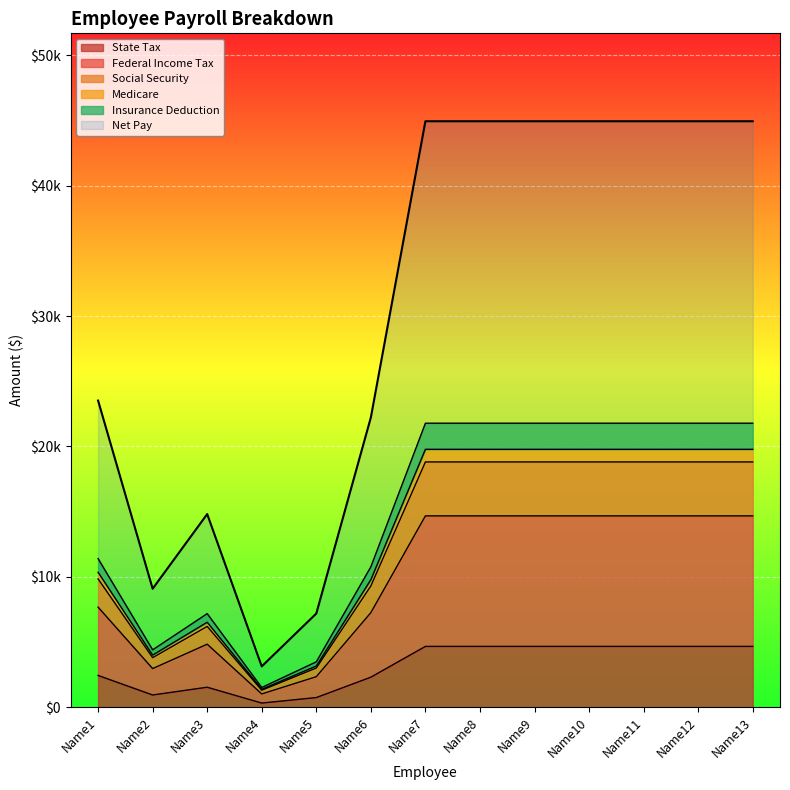

True or false: Insurance Deduction has more than 0 interior local peaks.

True